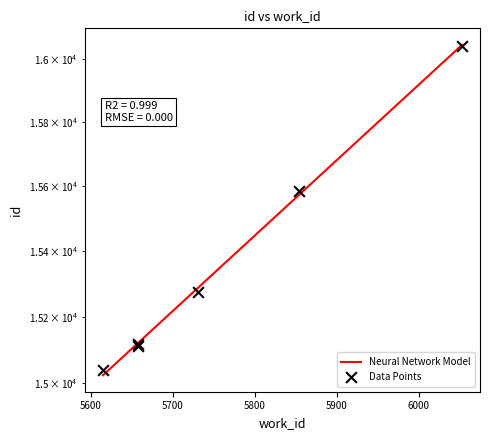

Which has a higher value, 5615 or 5854?

5854